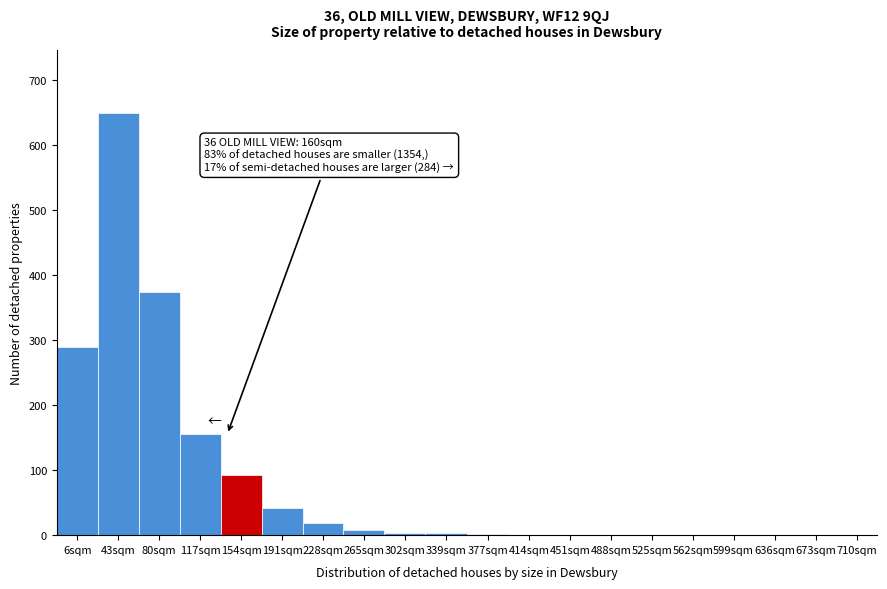

What is the ratio of the value at 80sqm to the value at 154sqm?

4.1